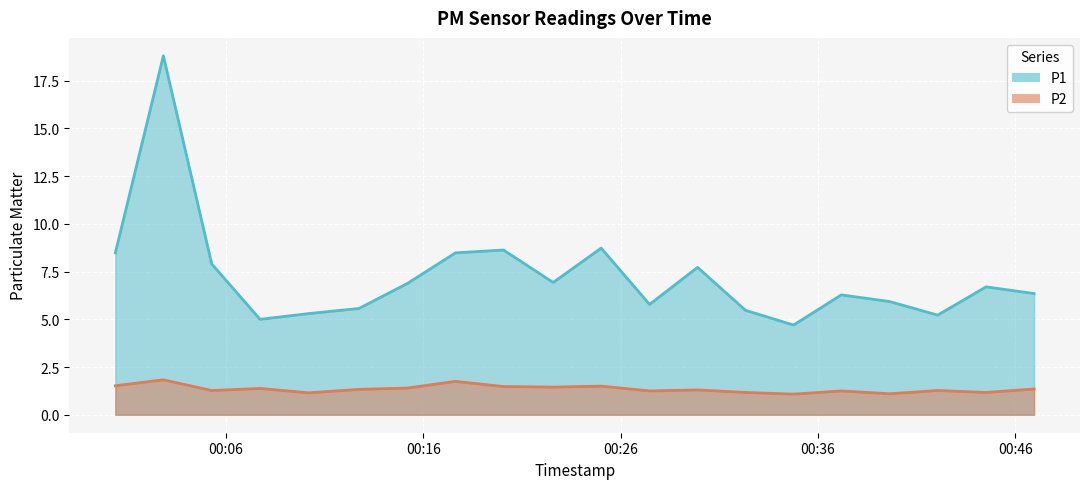

Where is the first local minimum for P1?

2023-02-28T00:07:44